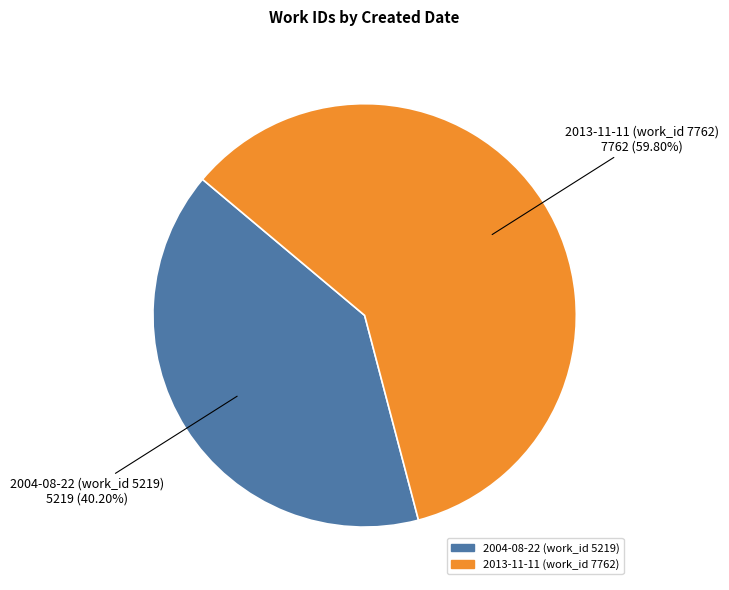

Combined, what portion of the pie is 2013-11-11 (work_id 7762) and 2004-08-22 (work_id 5219)?

100.0%